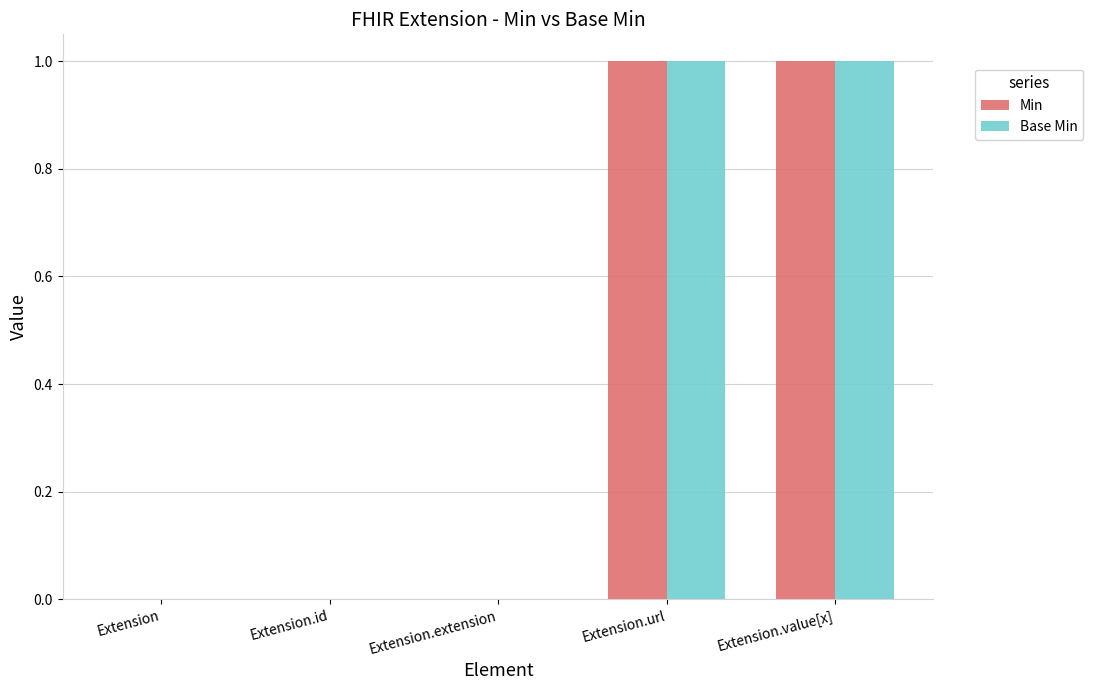

What is the sum of the Base Min values at Extension and Extension.value[x]?

1